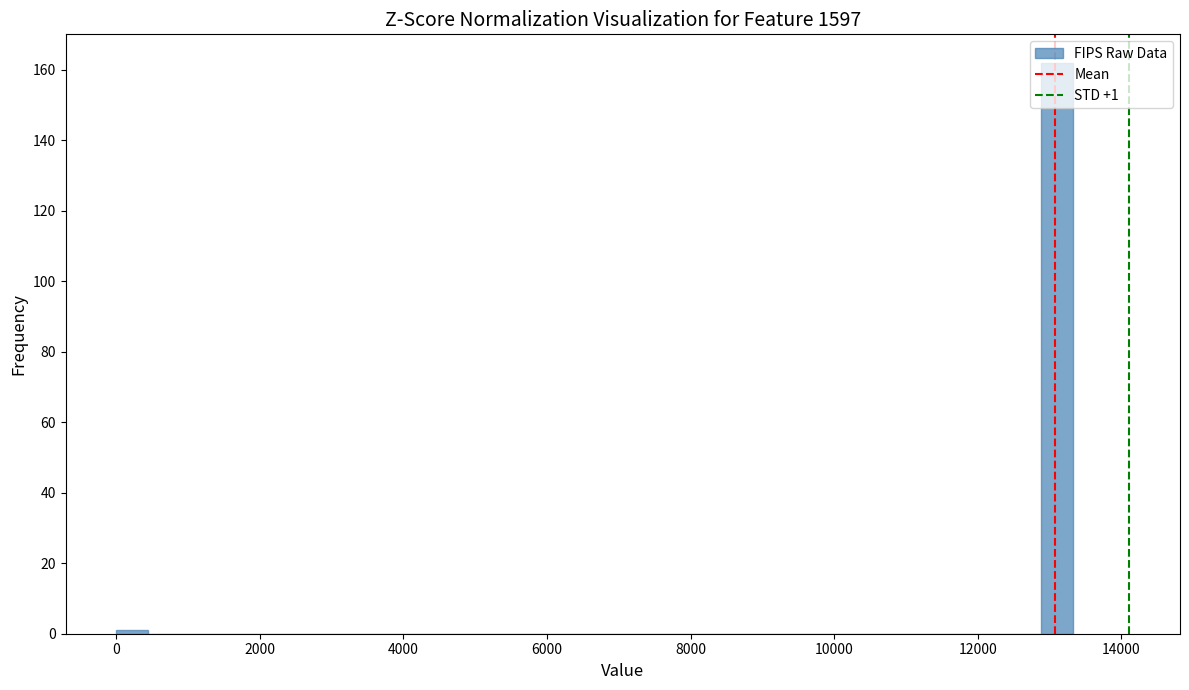

Read against the x-axis, roughly where is the centre of the tallest bar?

13000